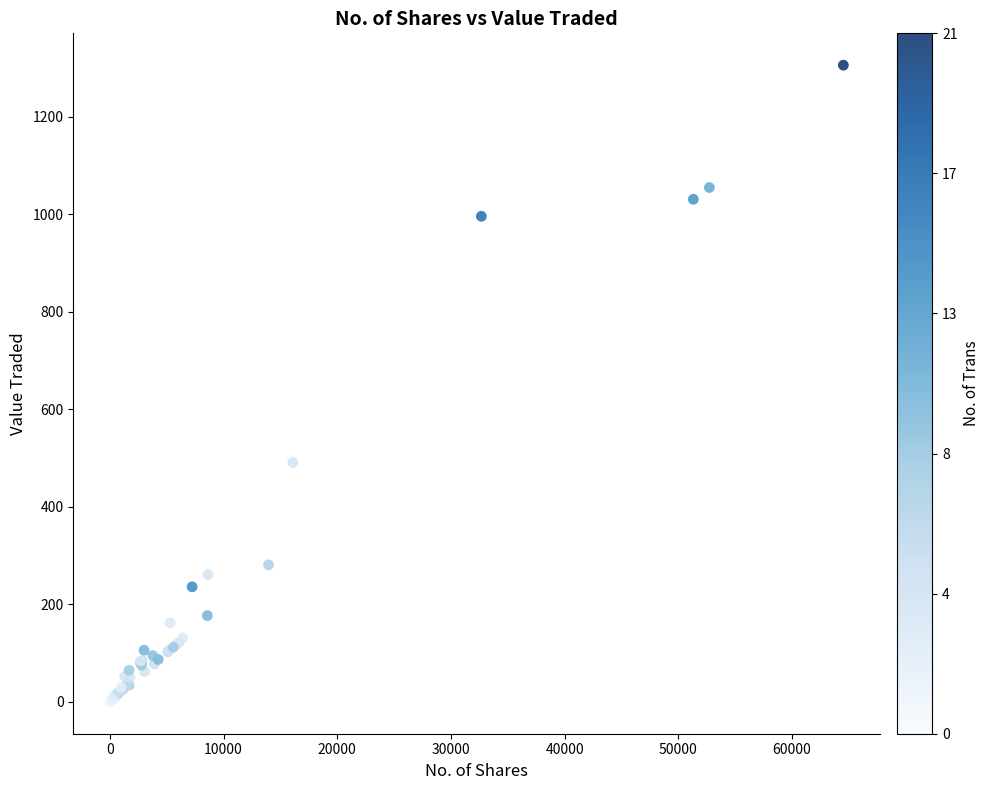

What Y value in the scatter plot is closest to 653?

491